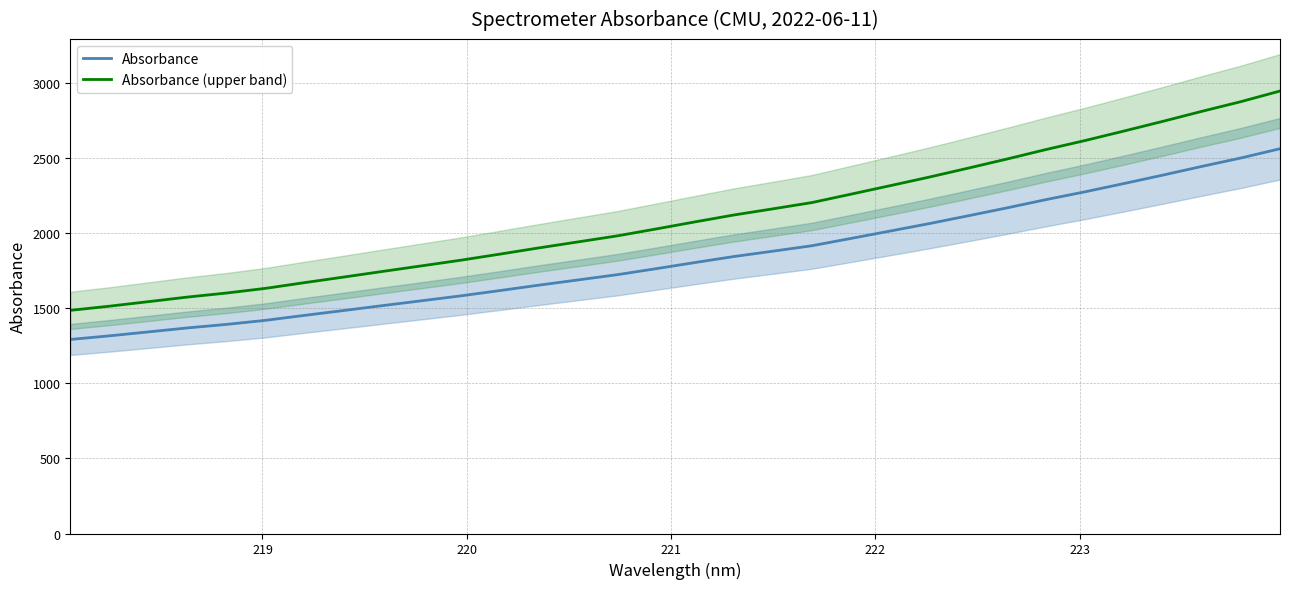

True or false: Absorbance and Absorbance (upper band) cross at least once.

False